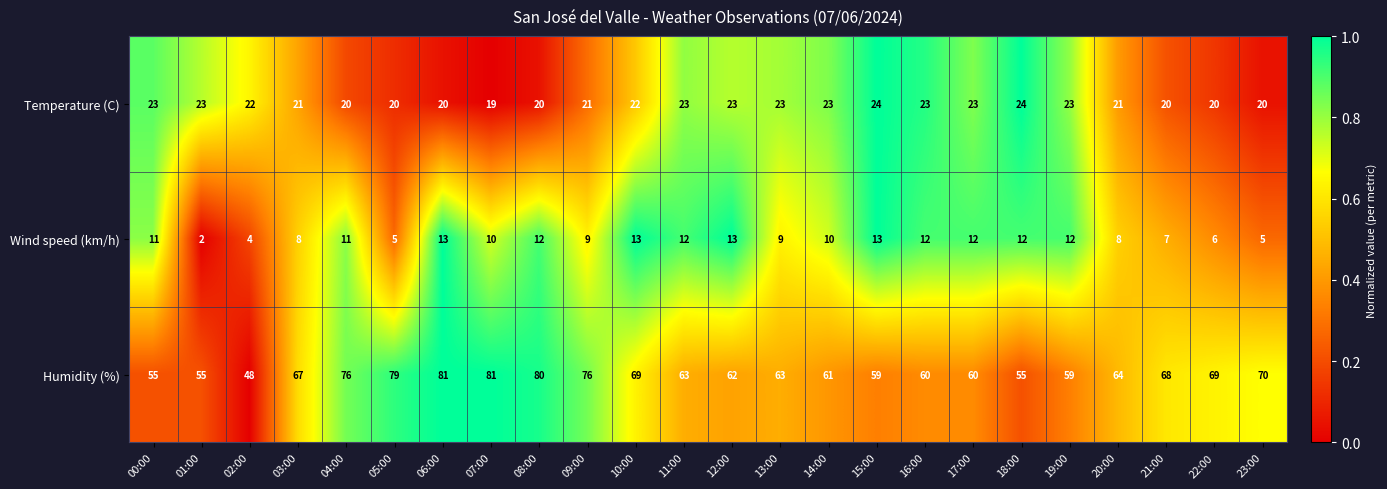

What is the difference between the Temperature (C) values at 13:00 and 06:00?

3